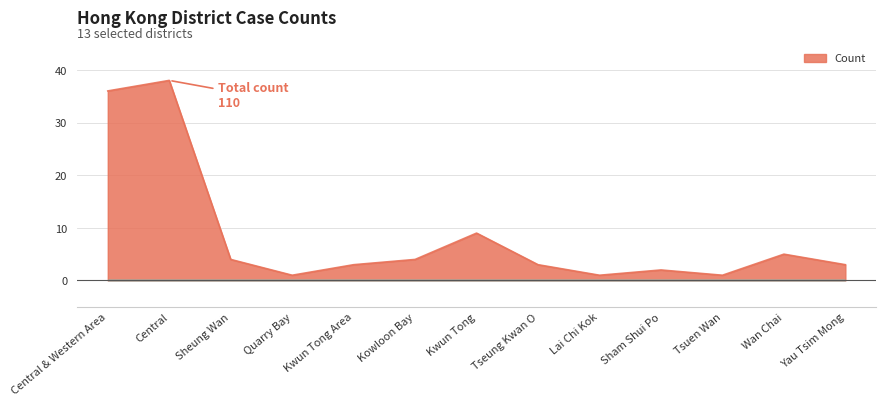

Approximately how many times larger is the value at Kowloon Bay compared to Kwun Tong Area?

1.3